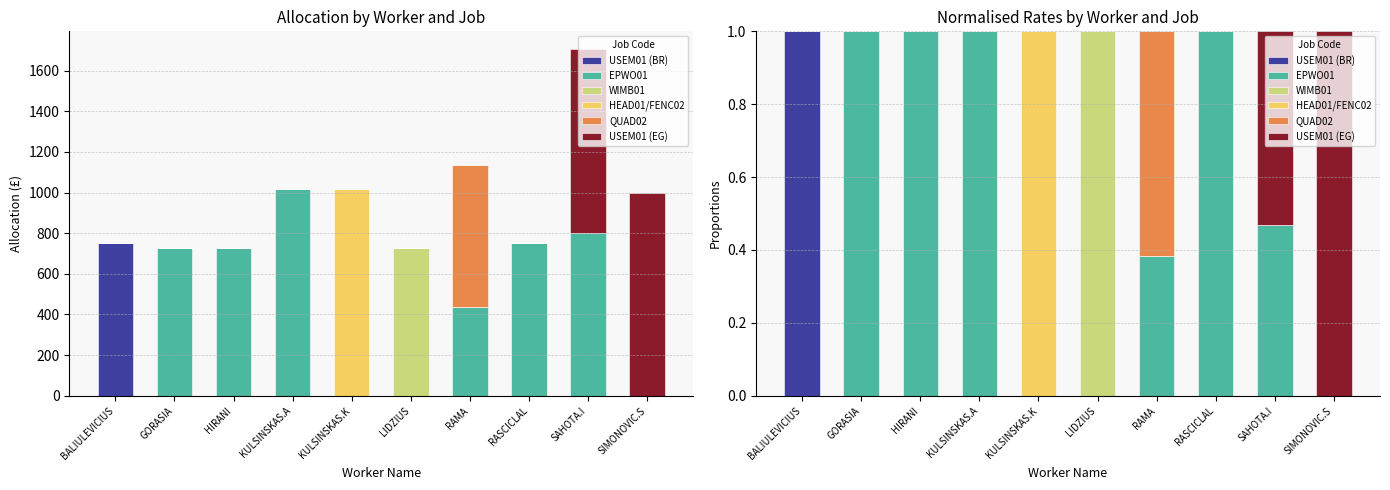

Reading left to right, transcribe all the data shown in this chart.

USEM01 (BR): 1.0	0.0	0.0	0.0	0.0	0.0	0.0	0.0	0.0	0.0
EPWO01: 0.0	1.0	1.0	1.0	0.0	0.0	0.4	1.0	0.5	0.0
WIMB01: 0.0	0.0	0.0	0.0	0.0	1.0	0.0	0.0	0.0	0.0
HEAD01/FENC02: 0.0	0.0	0.0	0.0	1.0	0.0	0.0	0.0	0.0	0.0
QUAD02: 0.0	0.0	0.0	0.0	0.0	0.0	0.6	0.0	0.0	0.0
USEM01 (EG): 0.0	0.0	0.0	0.0	0.0	0.0	0.0	0.0	0.5	1.0